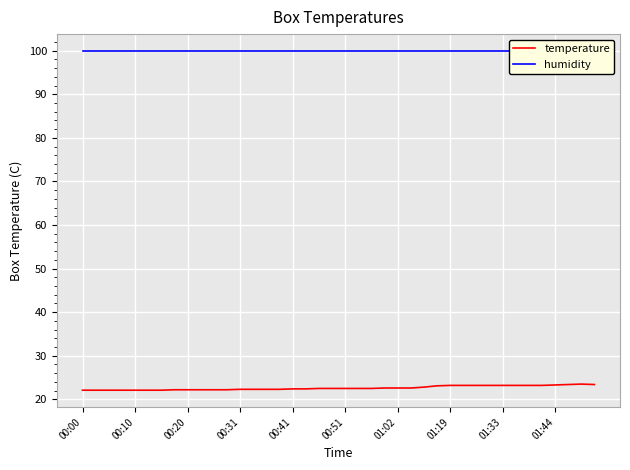

What is the difference between the second highest and second lowest values in the temperature series?

1.3